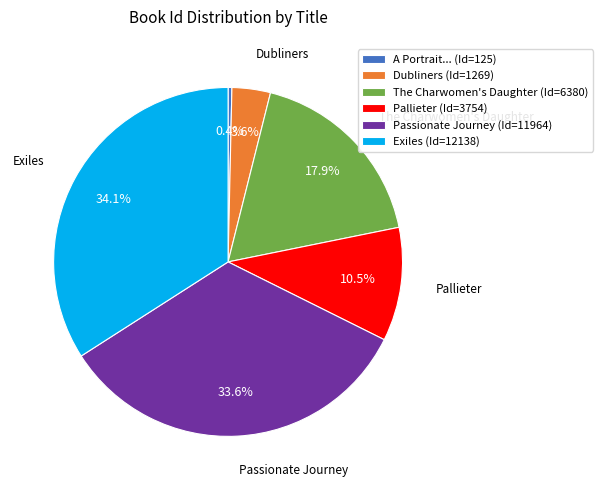

Which category has the smallest portion of the pie?

A Portrait... (Id=125)